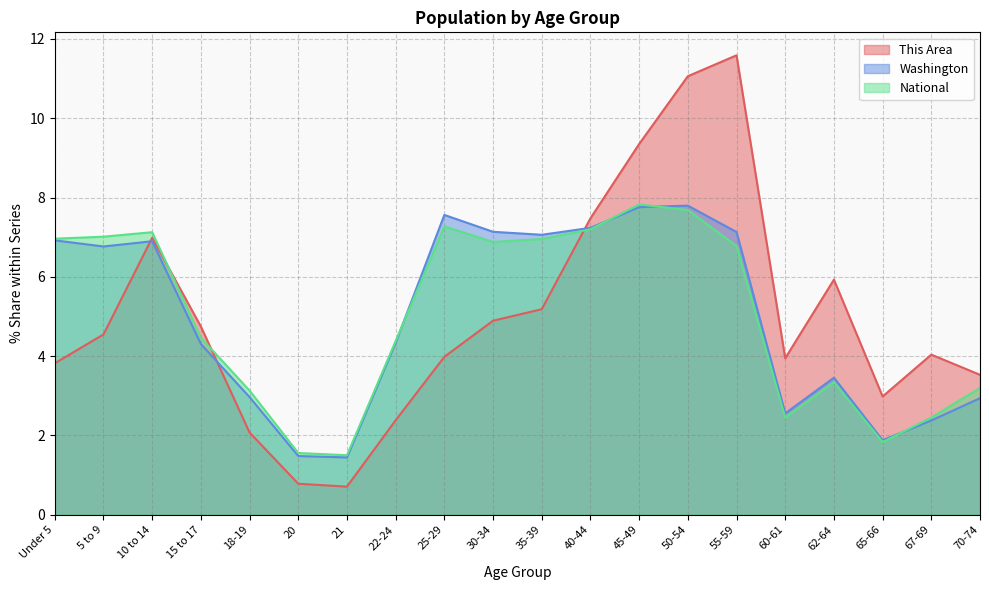

Is the value of National at 15 to 17 greater than the value of Washington at 62-64?

Yes